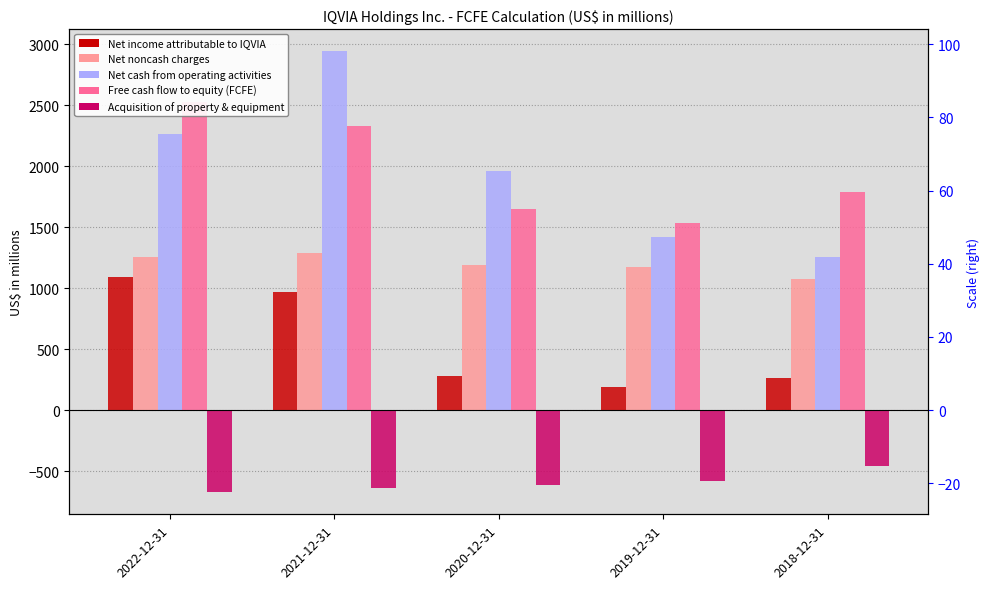

What is the label of the 1st bar from the right?

2018-12-31